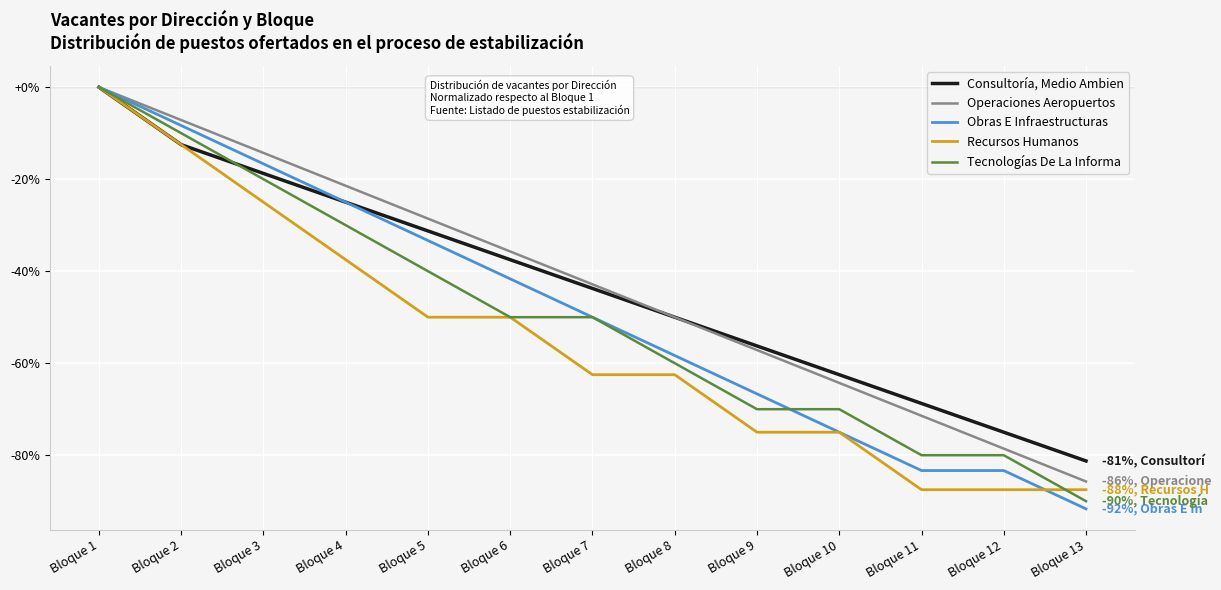

True or false: Recursos Humanos has a value of -62.5 at Bloque 8.

True